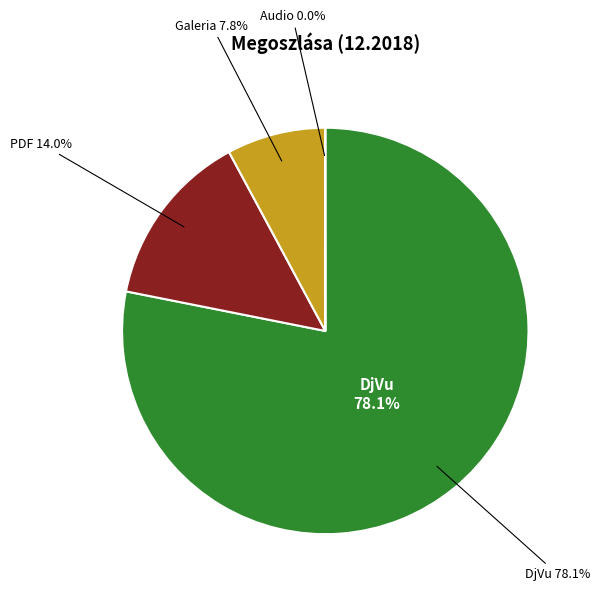

To the nearest percent, what portion does PDF represent?

14%